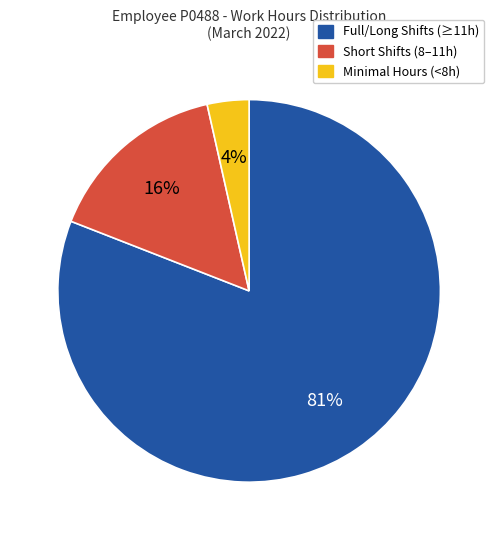

Is there a majority slice in this chart?

Yes